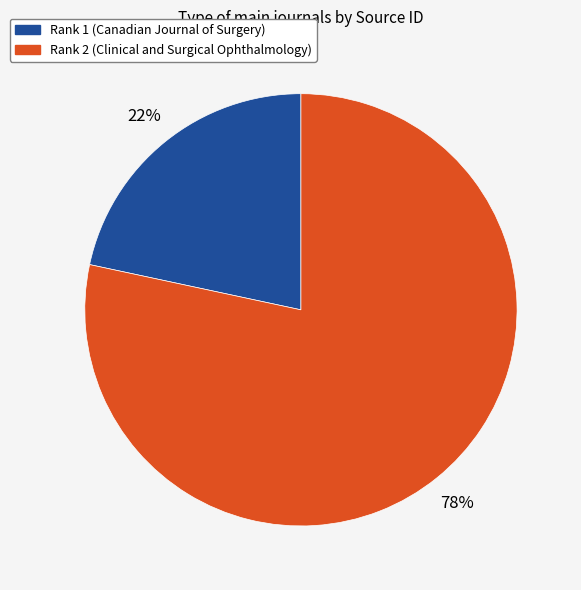

Approximately how many times larger is the value at Rank 1 (Canadian Journal of Surgery) compared to Rank 2 (Clinical and Surgical Ophthalmology)?

0.3